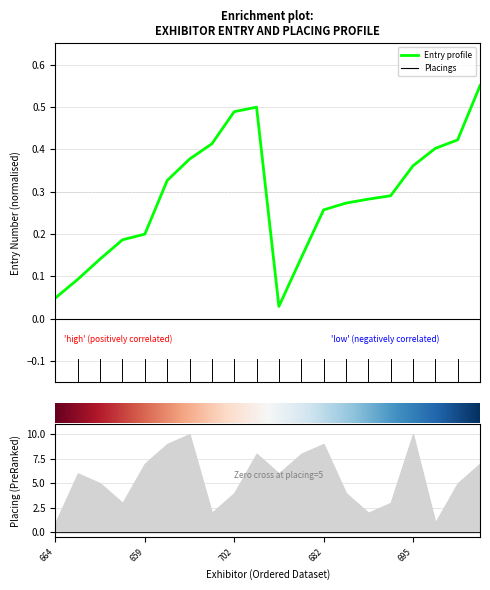

Reading left to right, extract all data points from this chart.

0.0	0.1	0.1	0.2	0.2	0.3	0.4	0.4	0.5	0.5	0.0	0.1	0.3	0.3	0.3	0.3	0.4	0.4	0.4	0.6